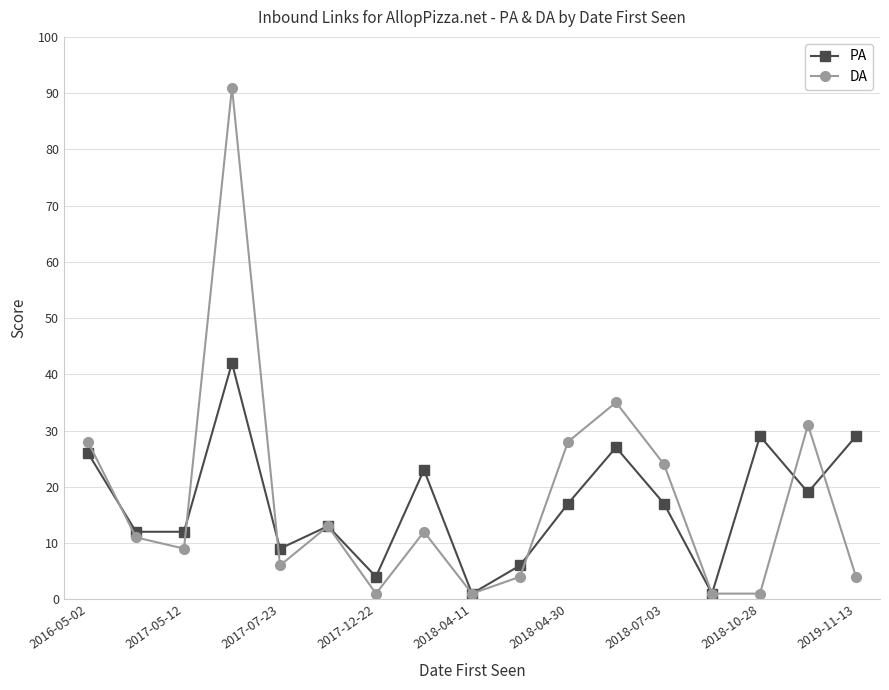

How many lines are shown in the chart?

2